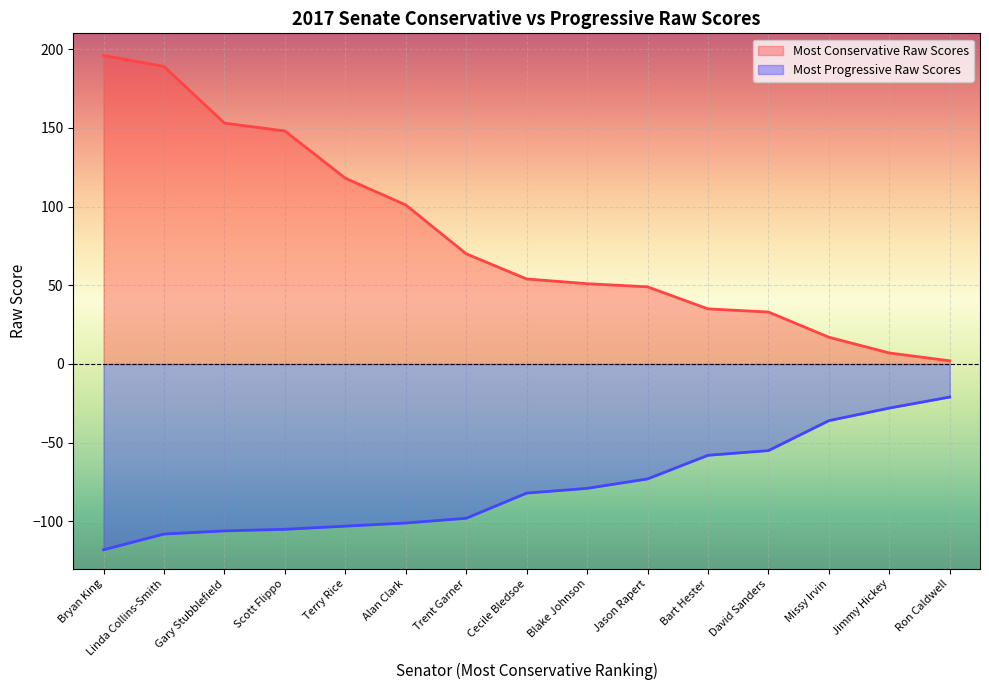

True or false: Most Progressive Raw Scores has more than 2 interior local peaks.

False